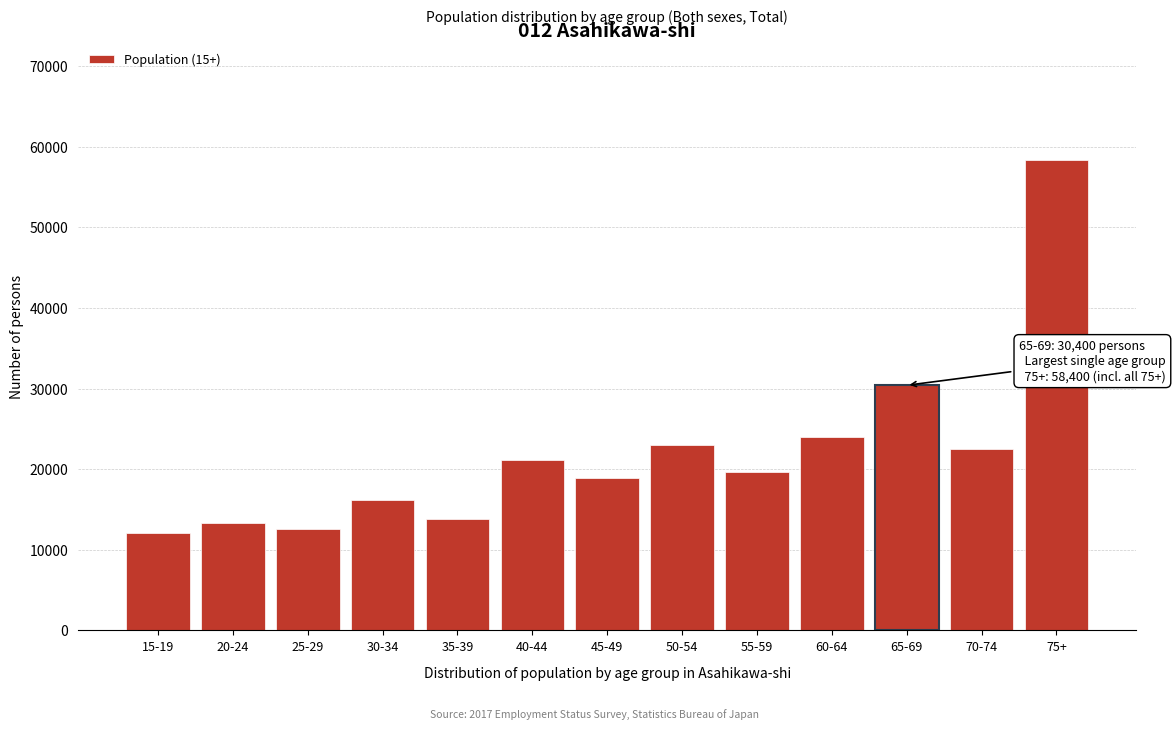

Reading left to right, transcribe all the data shown in this chart.

12100	13300	12600	16200	13800	21100	18900	23000	19700	24000	30400	22500	58400